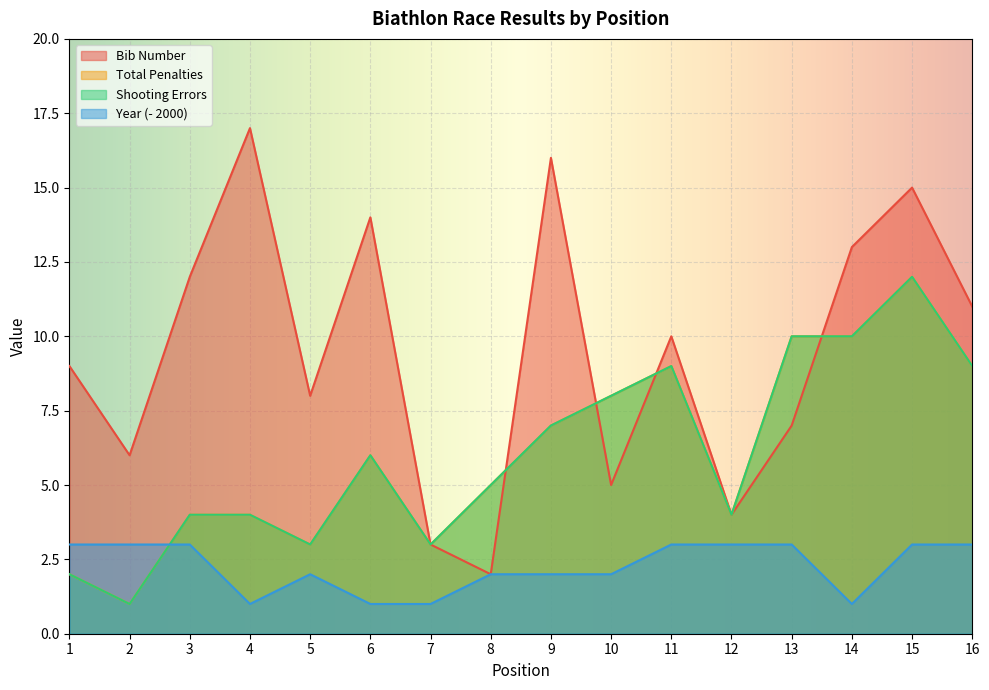

At which category is the sum across all series the highest?

15